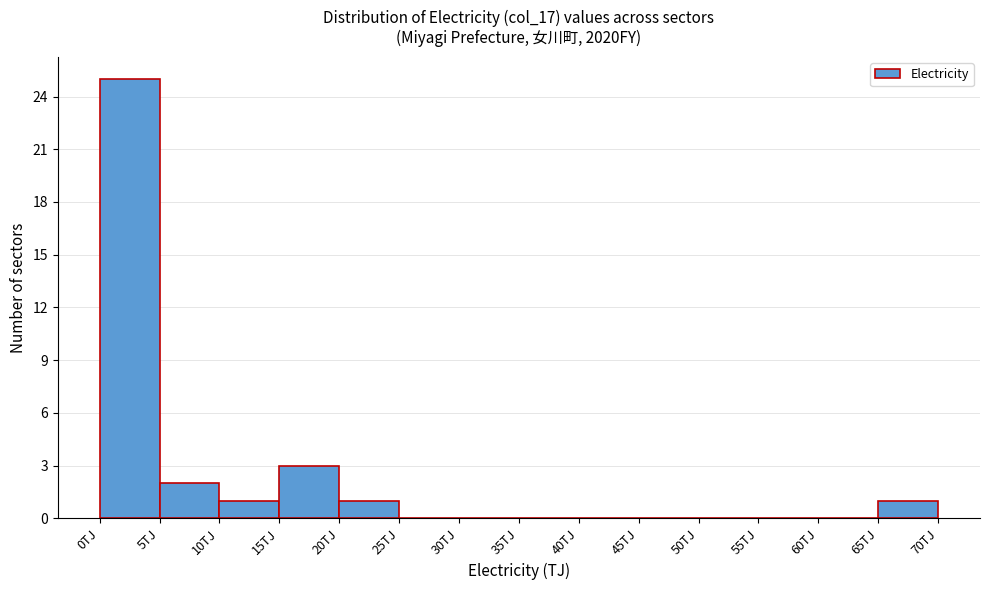

Reading left to right, transcribe this chart: for each bar, give the range it covers on the x-axis and its height. The values are not printed on the chart, so give them approximately, as read against the axis.

0 to 5: 25
5 to 10: 2
10 to 15: 1
15 to 20: 3
20 to 25: 1
25 to 30: 0
30 to 35: 0
35 to 40: 0
40 to 45: 0
45 to 50: 0
50 to 55: 0
55 to 60: 0
60 to 65: 0
65 to 70: 1